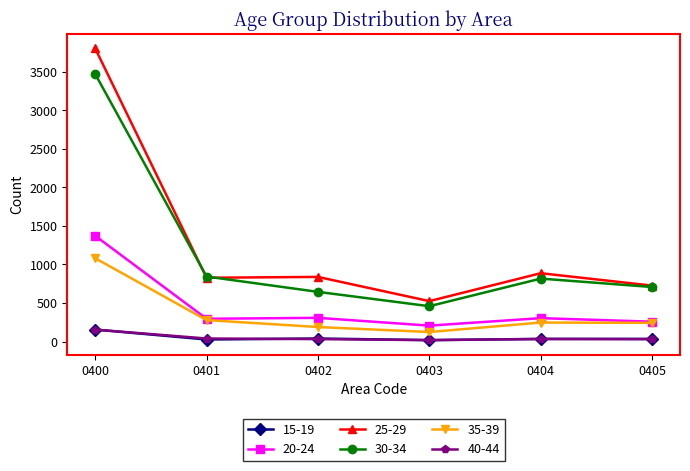

What is the maximum value shown in the chart?

3805